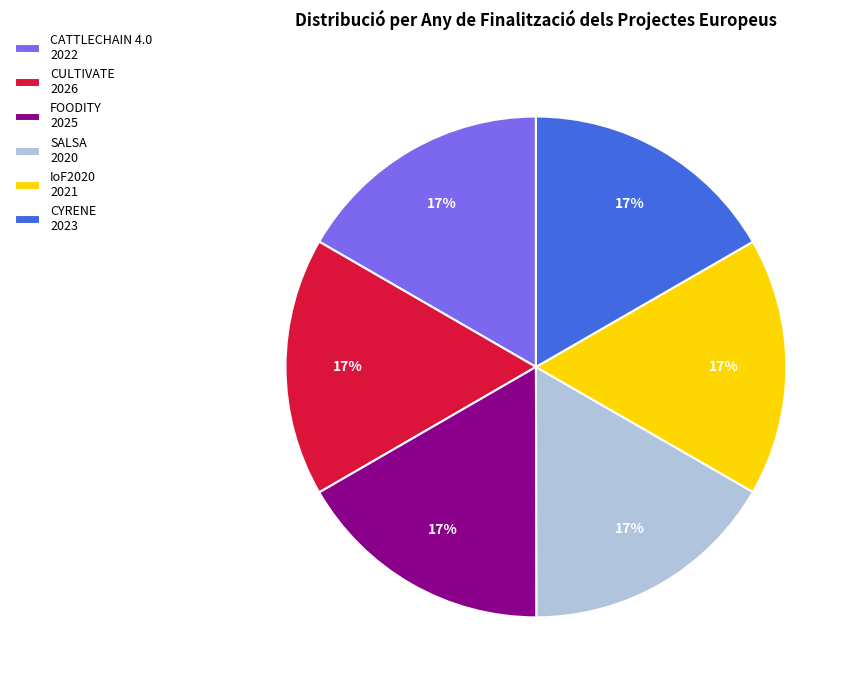

Approximately how many times larger is the value at CATTLECHAIN 4.0 2022 compared to CYRENE 2023?

1.0